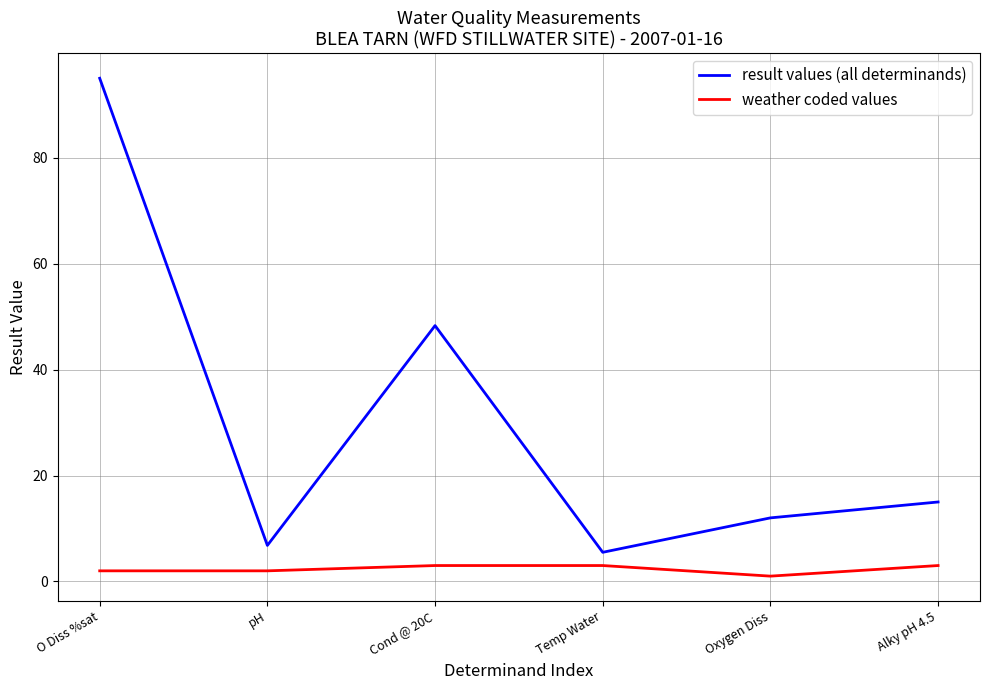

The value of result values (all determinands) at O Diss %sat is 95.0. True or false?

True